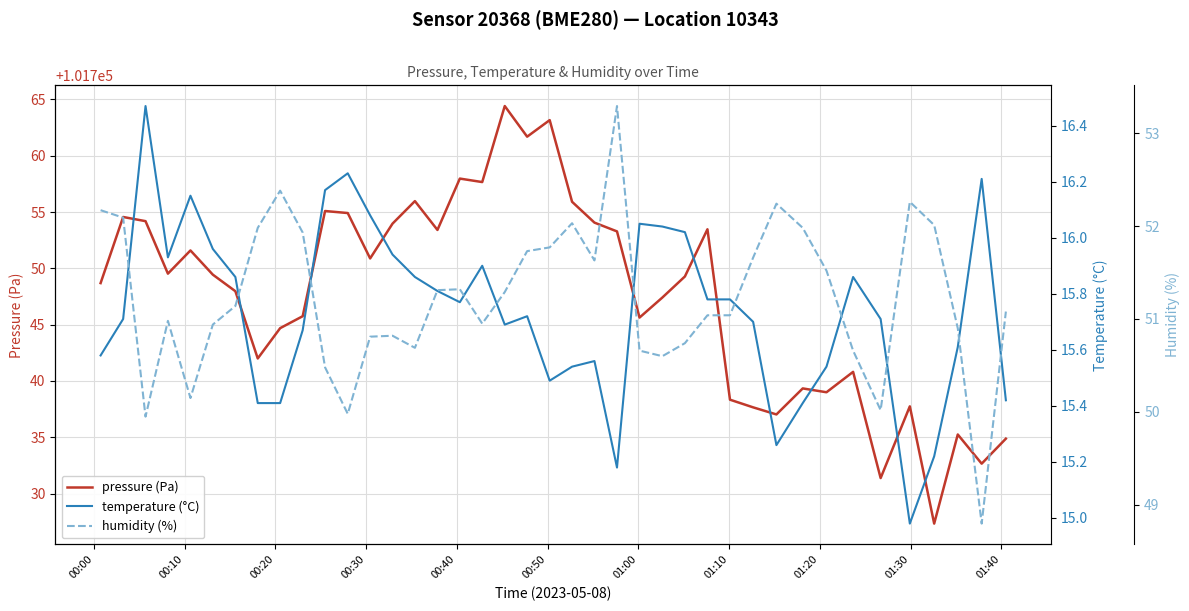

What is the highest value of the pressure (Pa) series?

101764.4